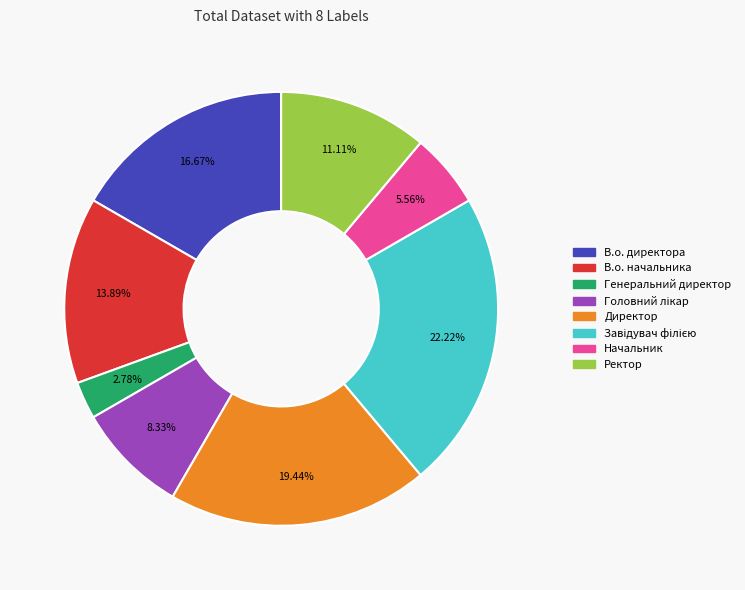

To the nearest percent, what is the difference between the В.о. директора and Генеральний директор slice percentages?

14%